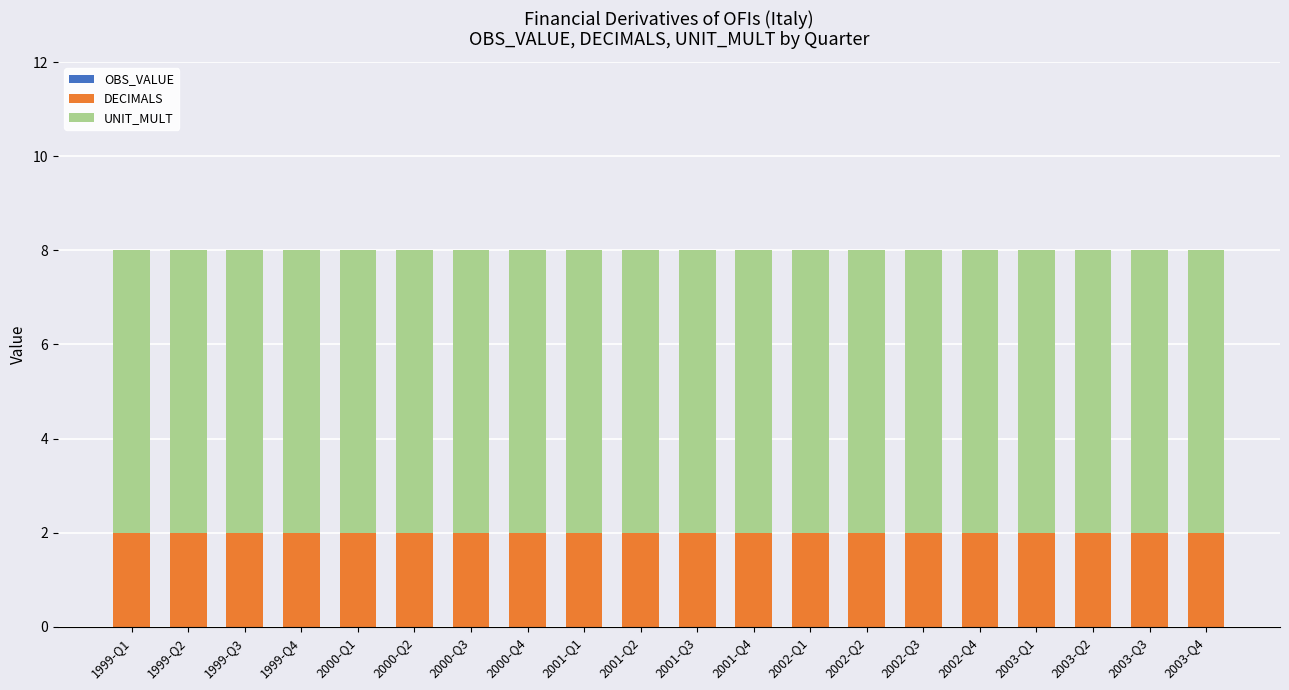

What is the total value across all series at 2000-Q4?

8